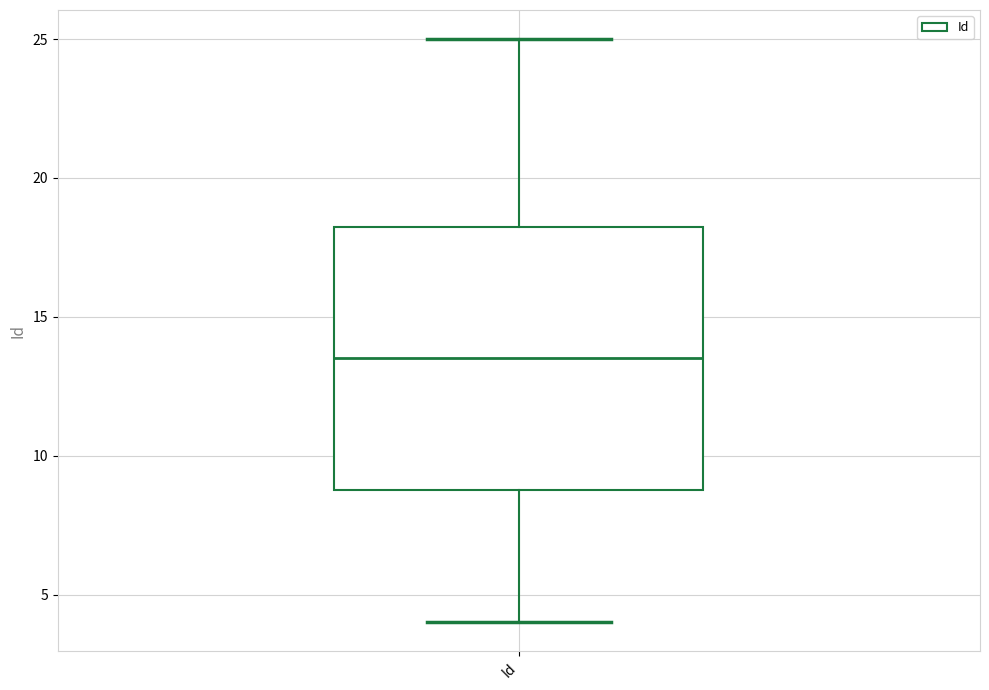

Transcribe this box plot: give where the median line is, the range the box spans, and where the two whiskers end, as read against the y-axis. The values are not printed on the chart, so give them approximately, as read against the axis.

median 13.5, box 9.0 to 18.5, whiskers 4.0 to 25.0